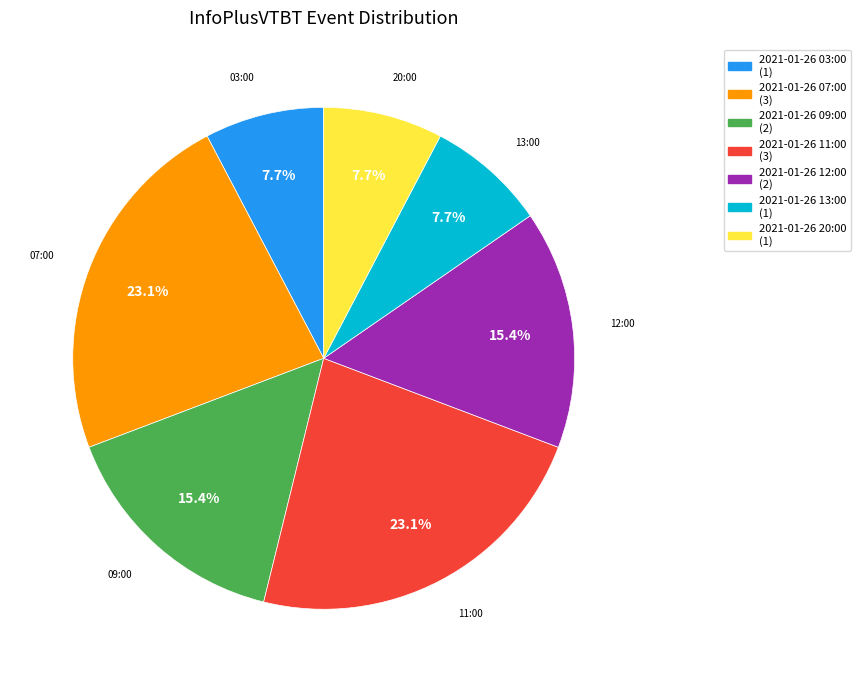

True or false: 2021-01-26 03:00 accounts for 1% of the total.

False